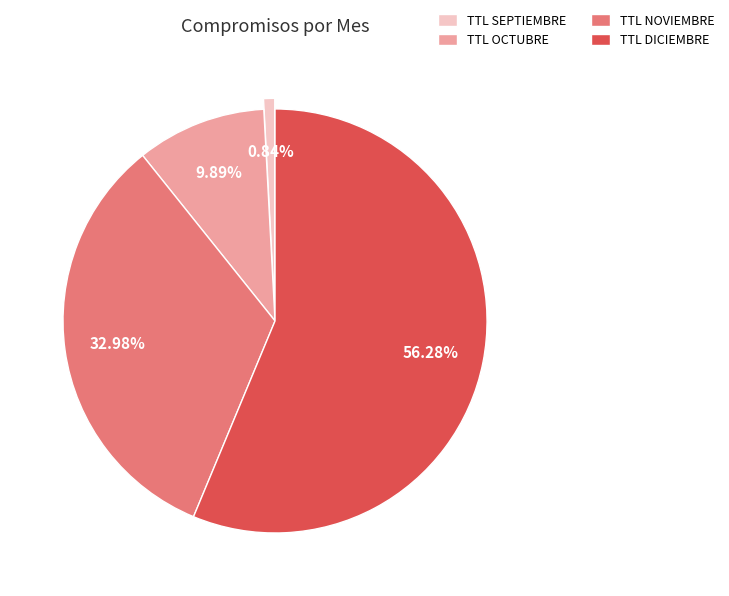

How many slices are in this pie chart?

4